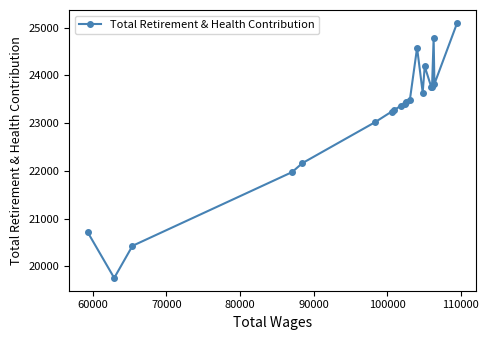

What is the value of the 17th point from the left?

23760